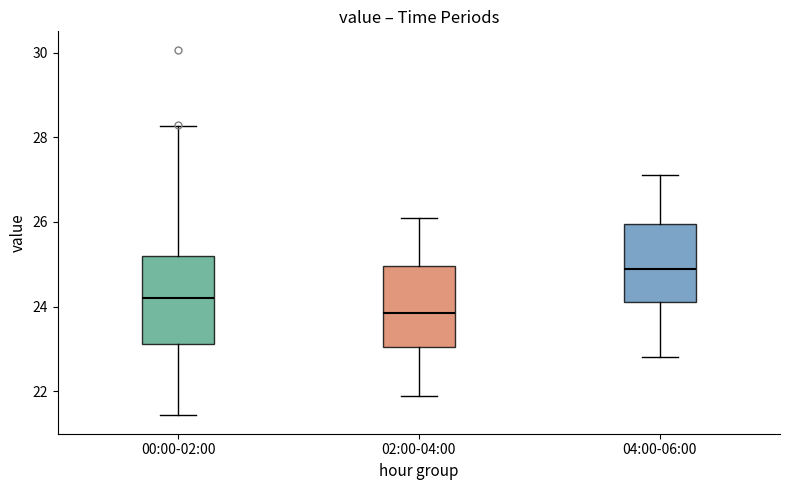

Which box has the highest median line?

04:00-06:00